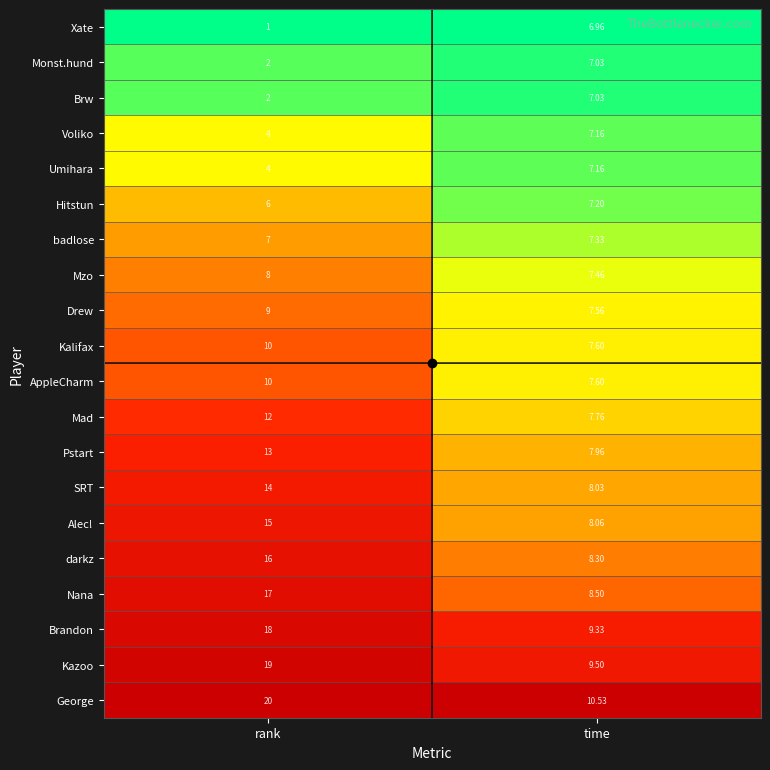

Which series has the largest total across all categories?

George